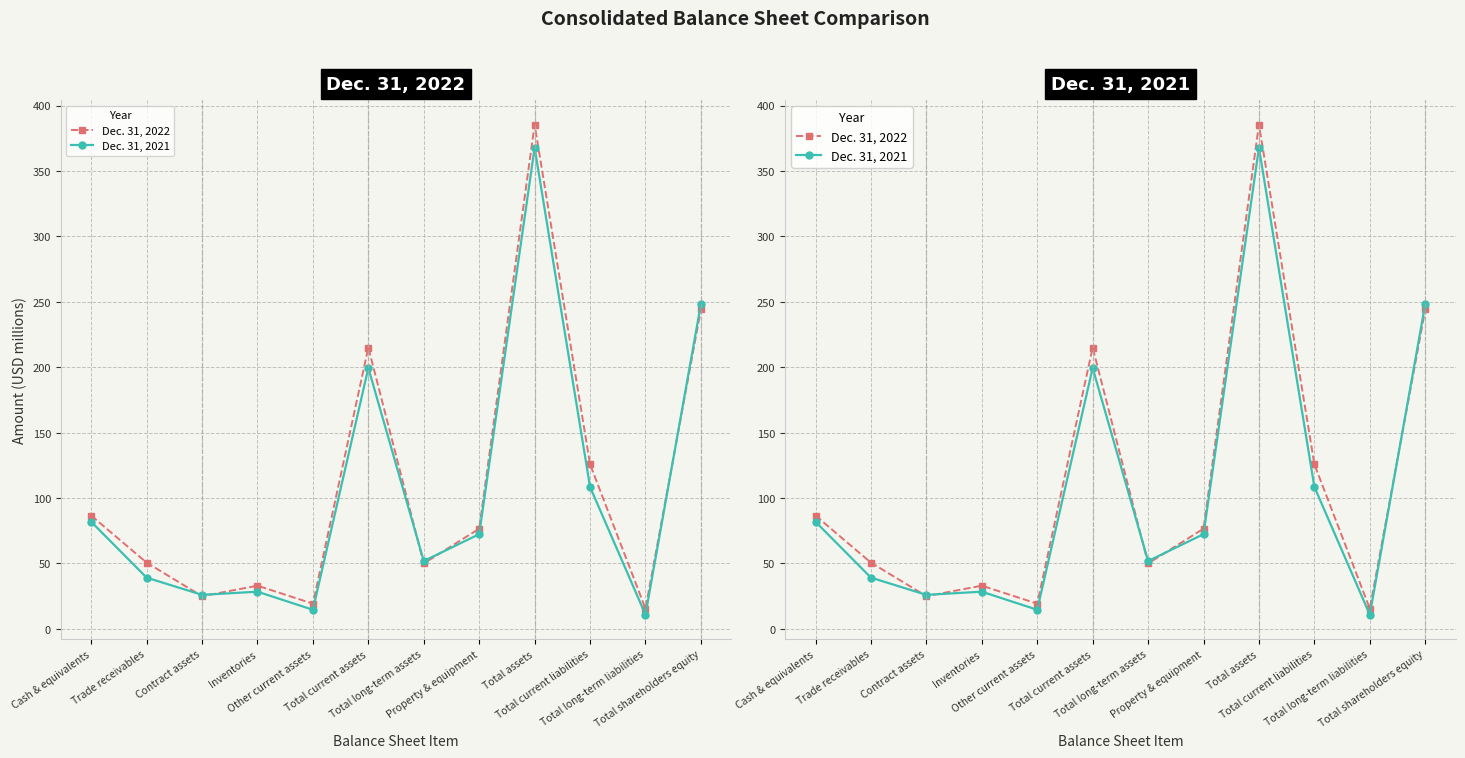

Is it true that Dec. 31, 2021 equals 659.6 at Total assets?

False